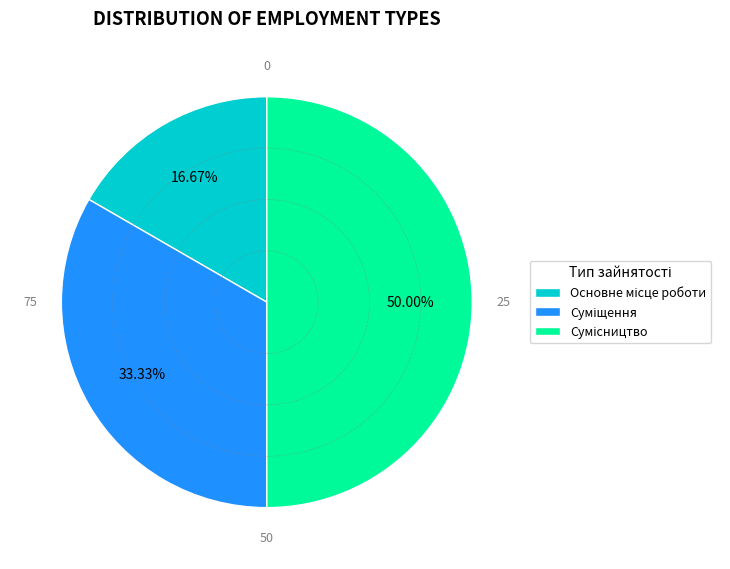

How many segments does this pie chart have?

3